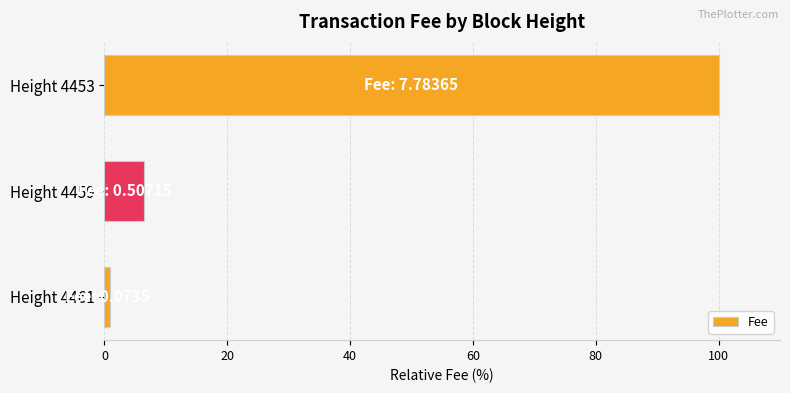

The value at Height 4453 is 100.0. True or false?

True